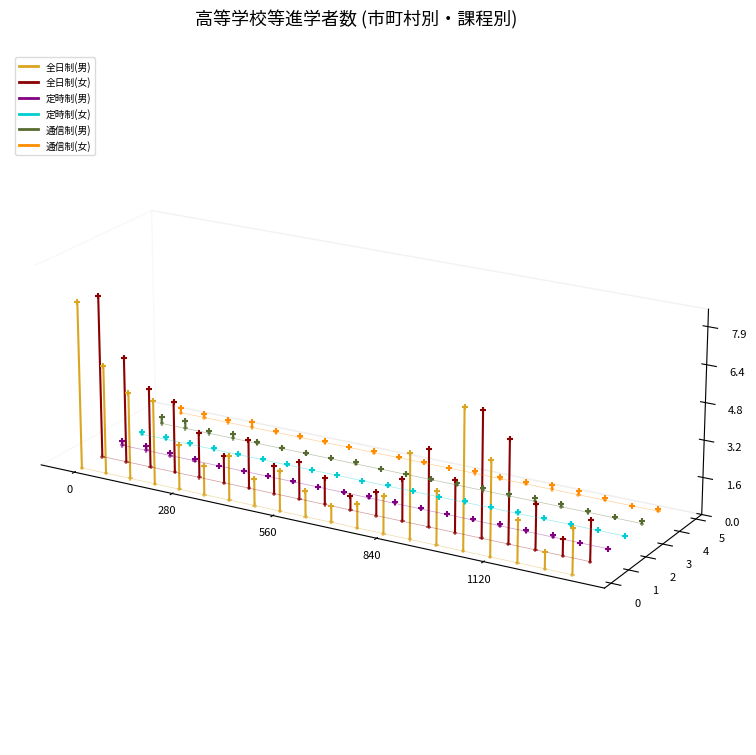

Which series has the largest total across all categories?

全日制(女)